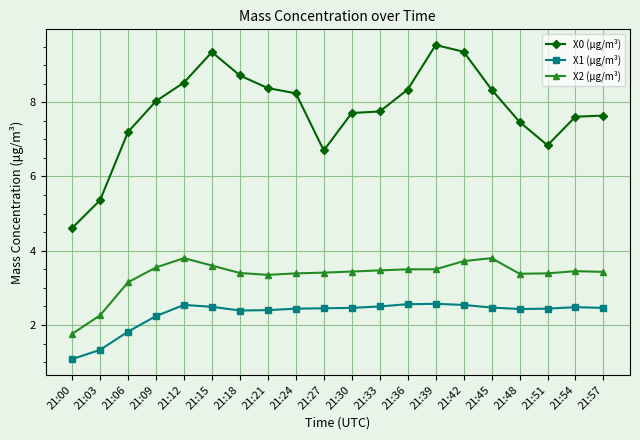

True or false: X2 (μg/m³) and X1 (μg/m³) intersect in this chart.

False